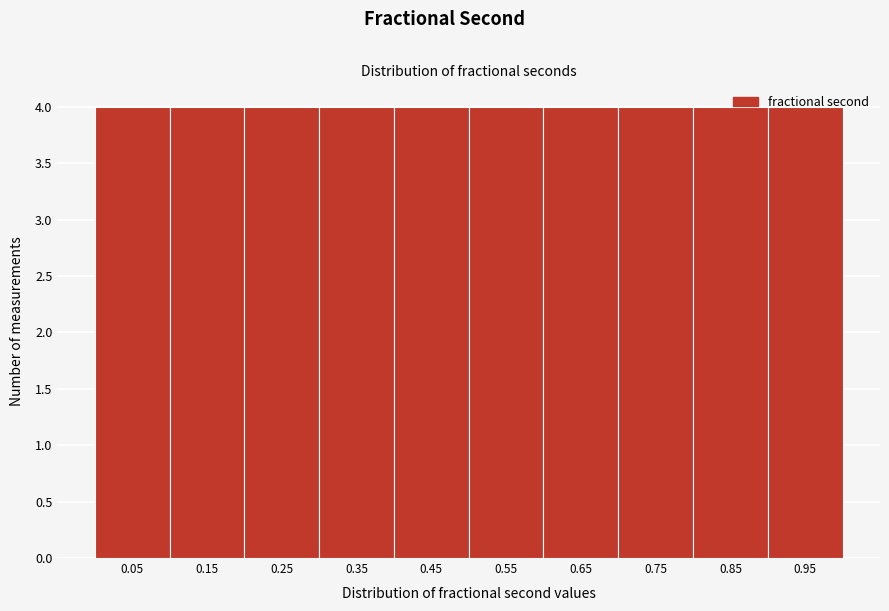

Reading left to right, transcribe this chart: for each bar, give the range it covers on the x-axis and its height. The values are not printed on the chart, so give them approximately, as read against the axis.

0.0 to 0.1: 4
0.1 to 0.2: 4
0.2 to 0.3: 4
0.3 to 0.4: 4
0.4 to 0.5: 4
0.5 to 0.6: 4
0.6 to 0.7: 4
0.7 to 0.8: 4
0.8 to 0.9: 4
0.9 to 1.0: 4